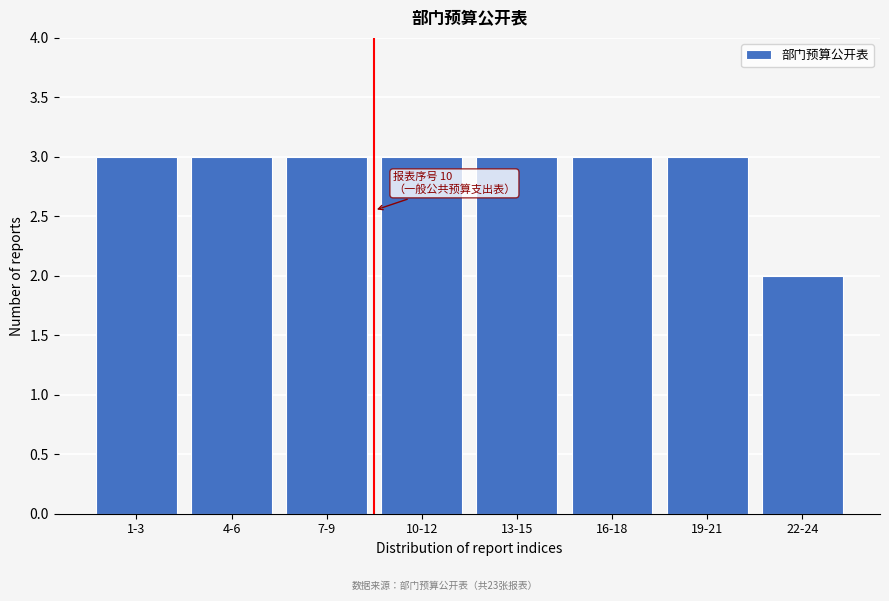

Reading left to right, list all the values displayed in this chart.

1-3=3	4-6=3	7-9=3	10-12=3	13-15=3	16-18=3	19-21=3	22-24=2